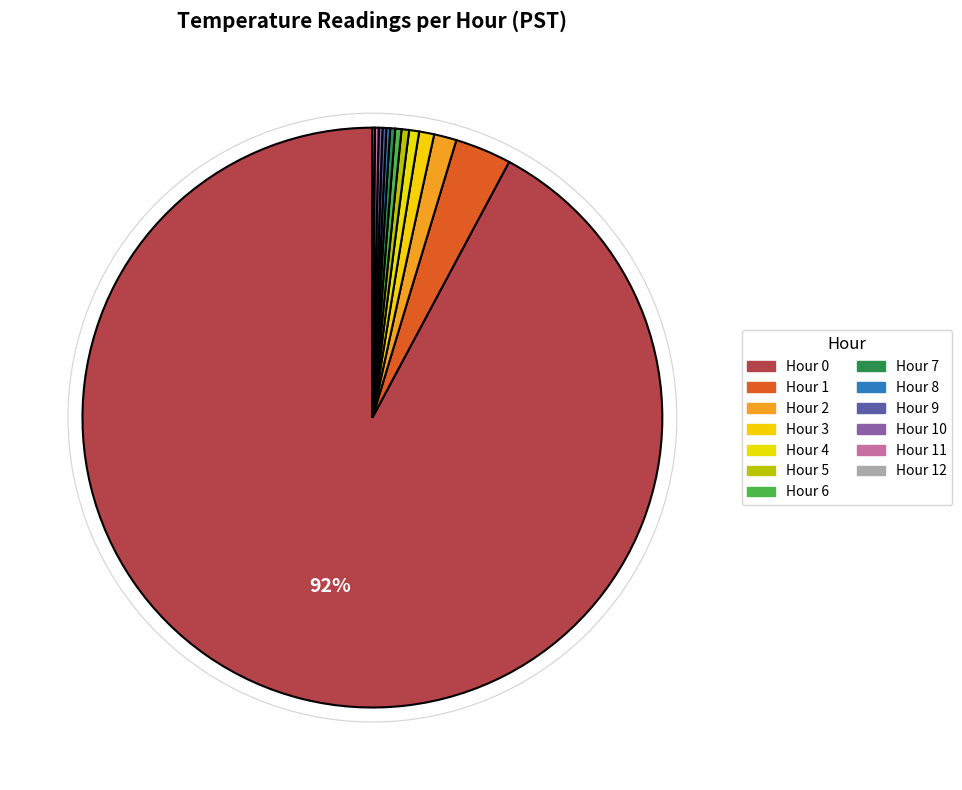

How many segments does this pie chart have?

13